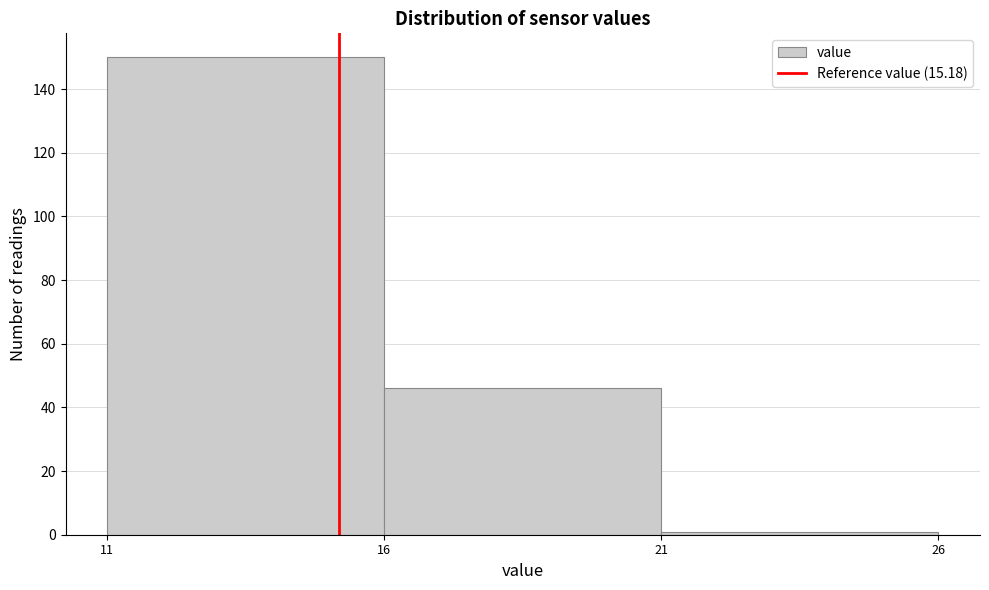

Reading left to right, transcribe this chart: for each bar, give the range it covers on the x-axis and its height. The values are not printed on the chart, so give them approximately, as read against the axis.

11 to 16: 150
16 to 21: 46
21 to 26: under 2